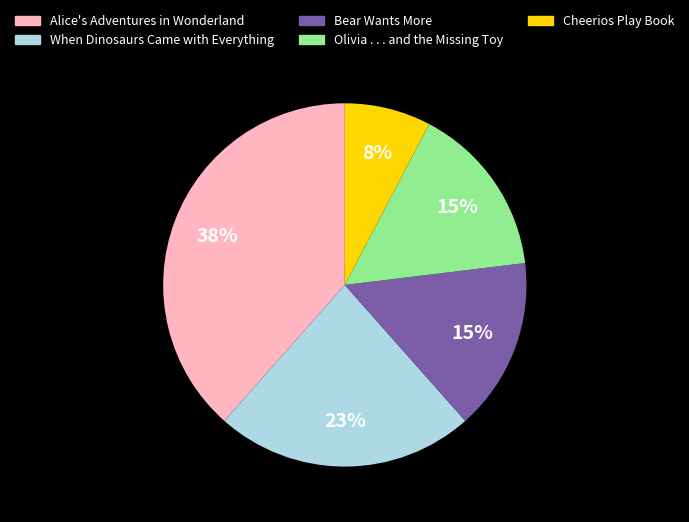

Is the sum of Olivia . . . and the Missing Toy and Cheerios Play Book greater than half?

No